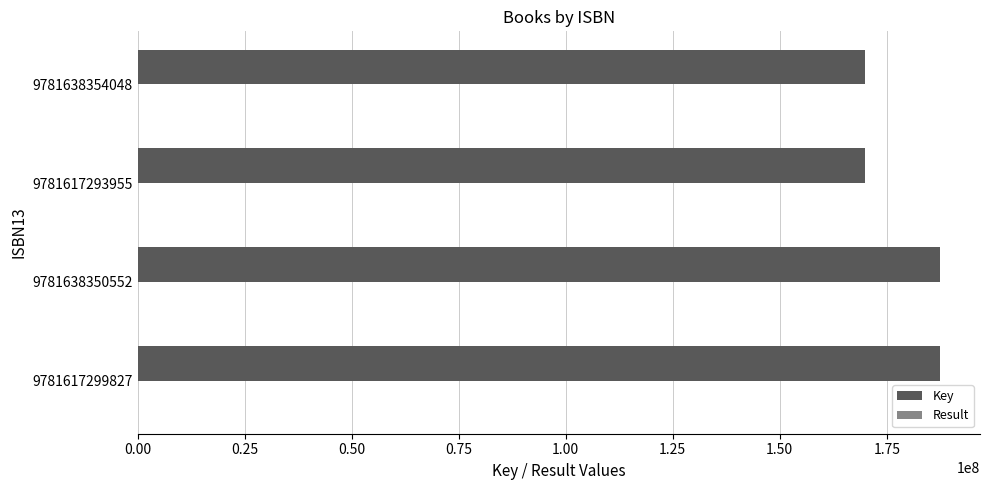

How many series are shown in this chart?

2